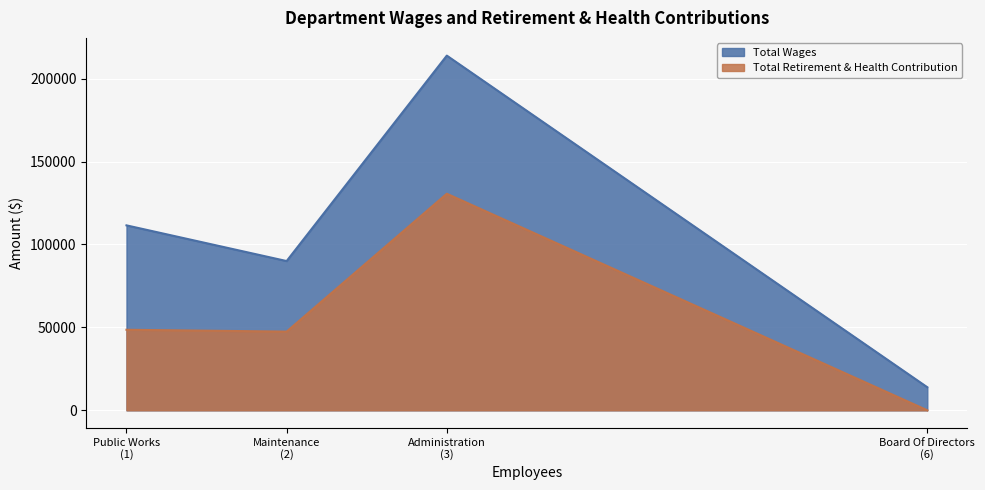

Rank the series by their average value, from highest to lowest.

Total Wages, Total Retirement & Health Contribution